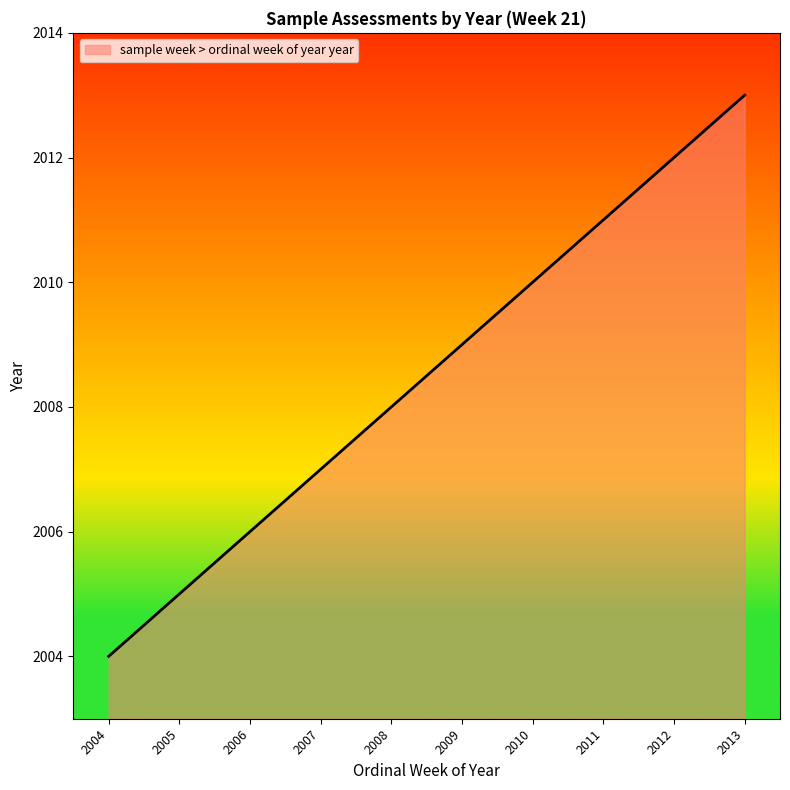

Approximately how many times larger is the value at 2012 compared to 2011?

1.0